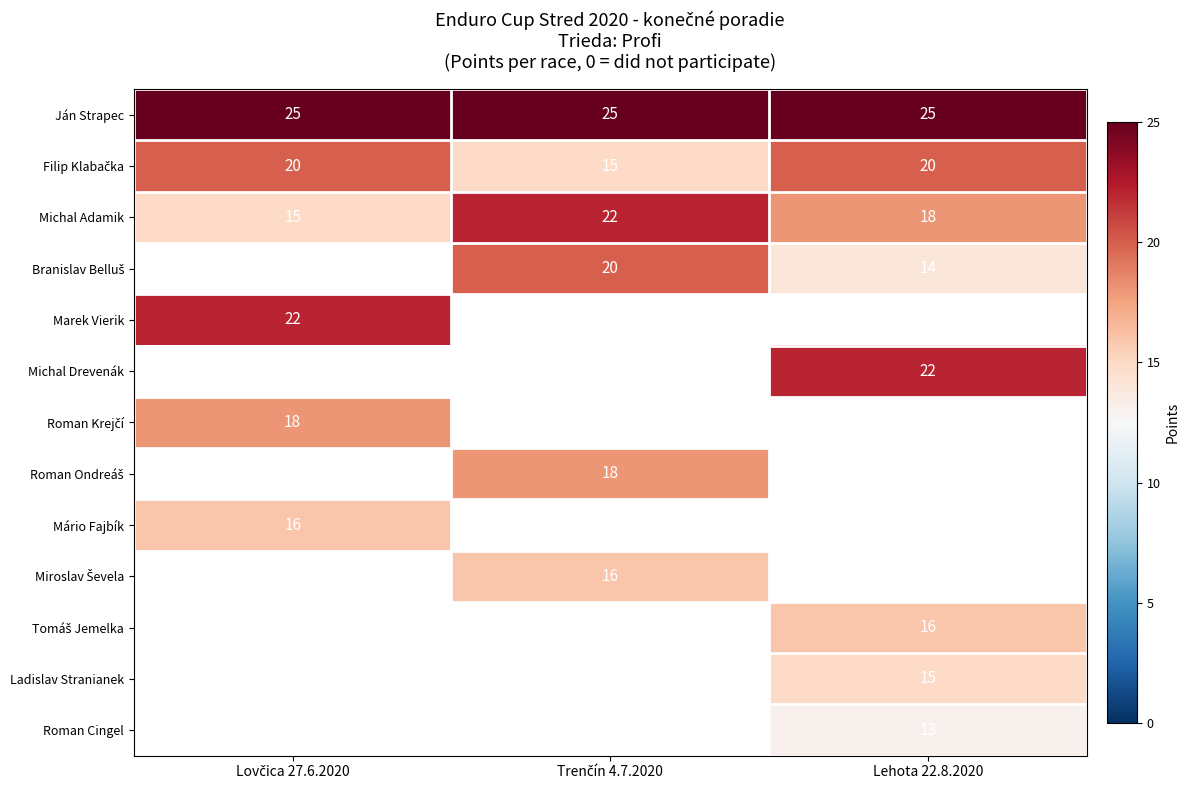

The Michal Drevenák series shows 22 at Lehota 22.8.2020. True or false?

True